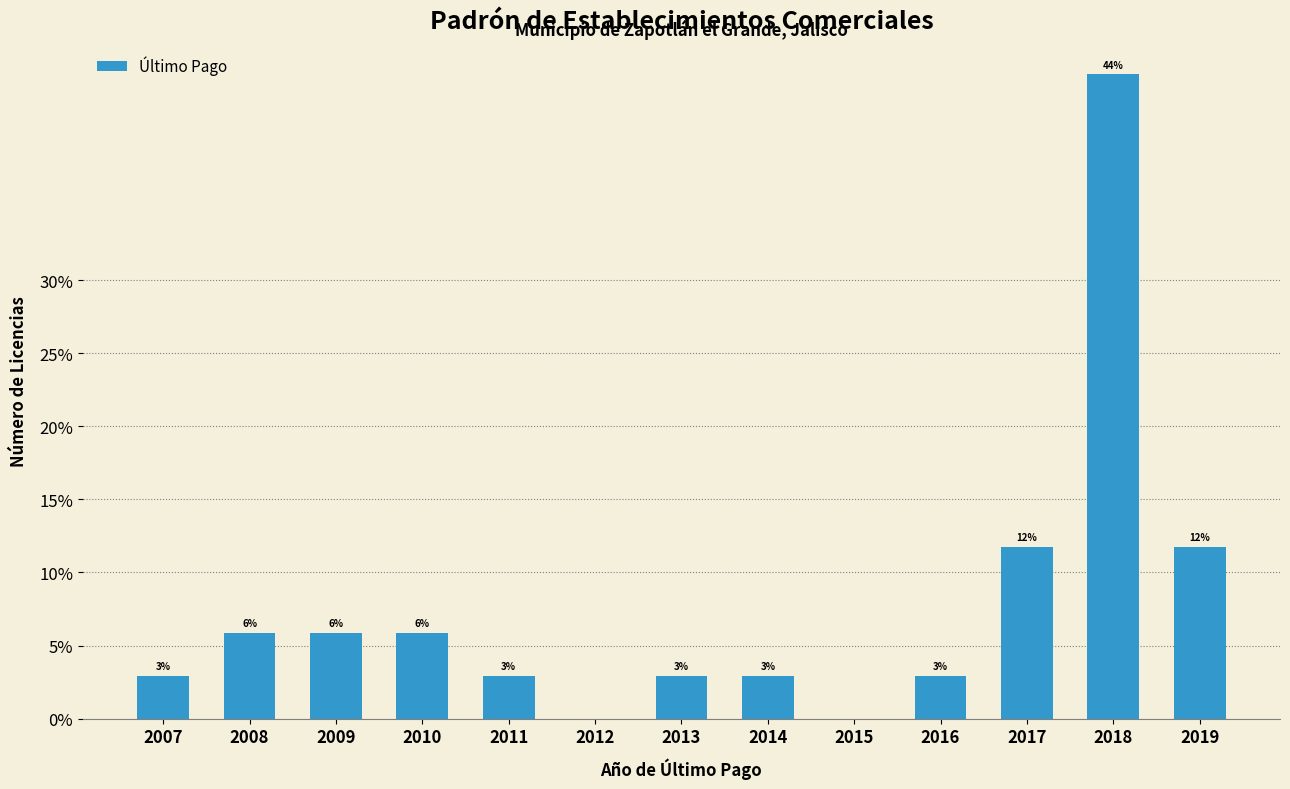

How many data points does each series have?

13